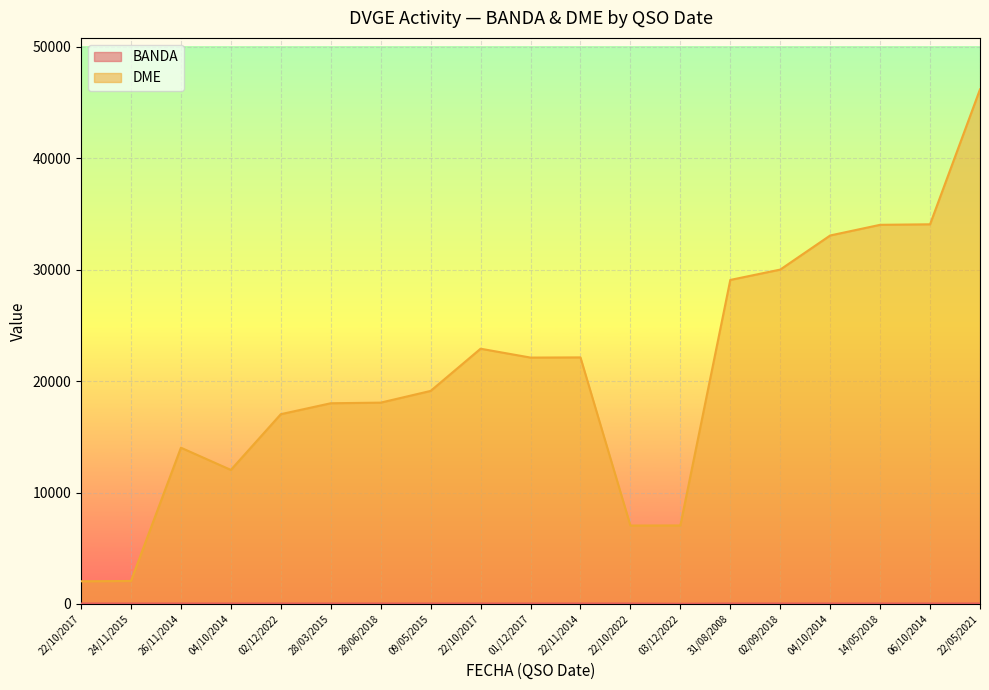

Rank the series by their maximum value, from highest to lowest.

DME, BANDA